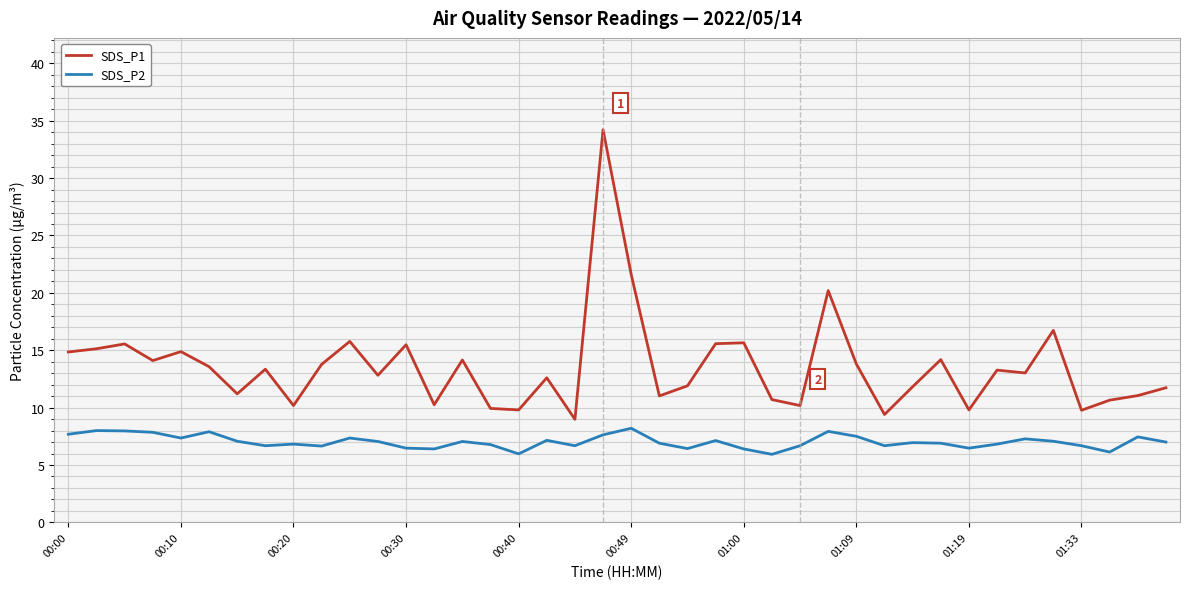

At how many categories does at least one series exceed 34?

1